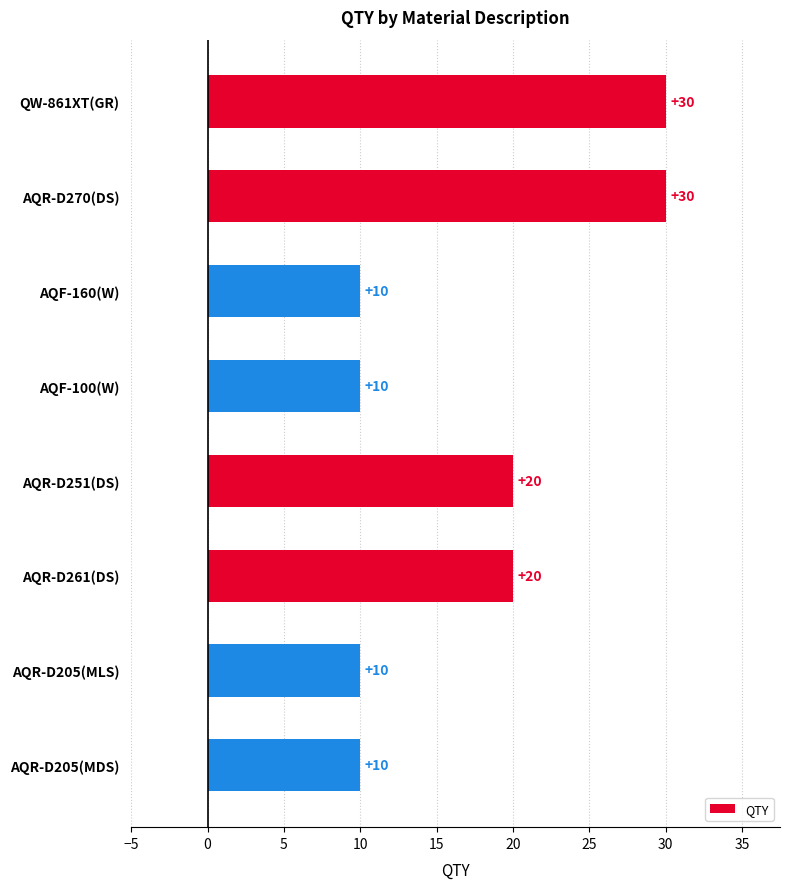

What is the change in value from AQR-D270(DS) to AQR-D205(MLS)?

-20